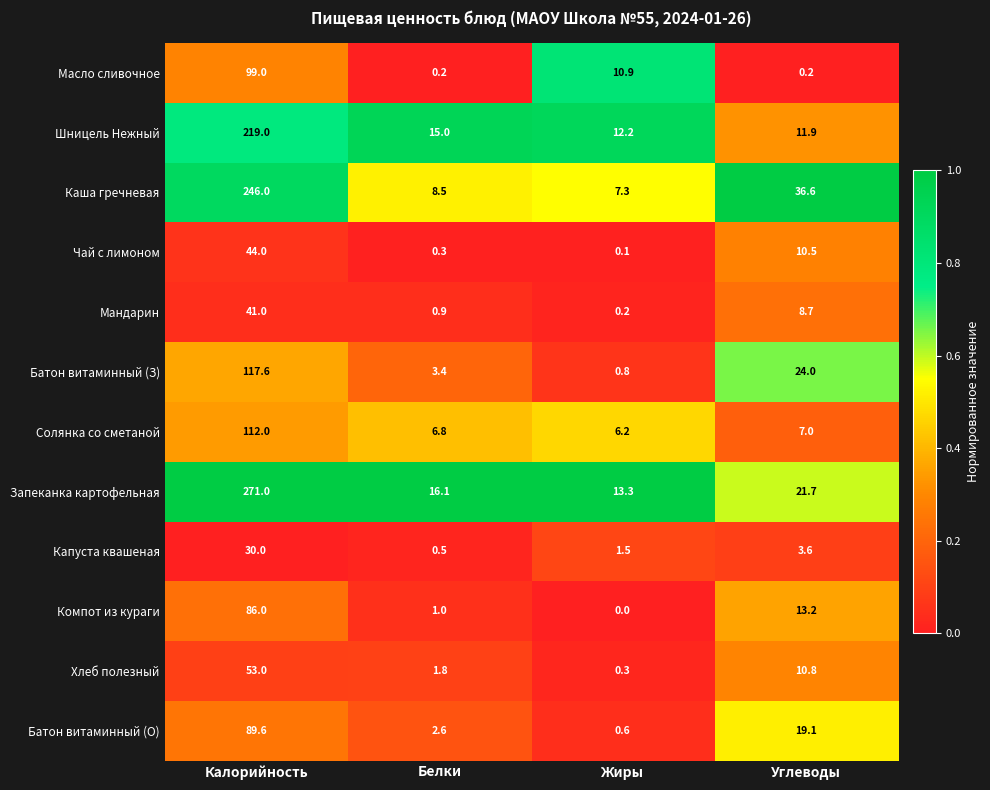

At how many categories does at least one series exceed 0?

4